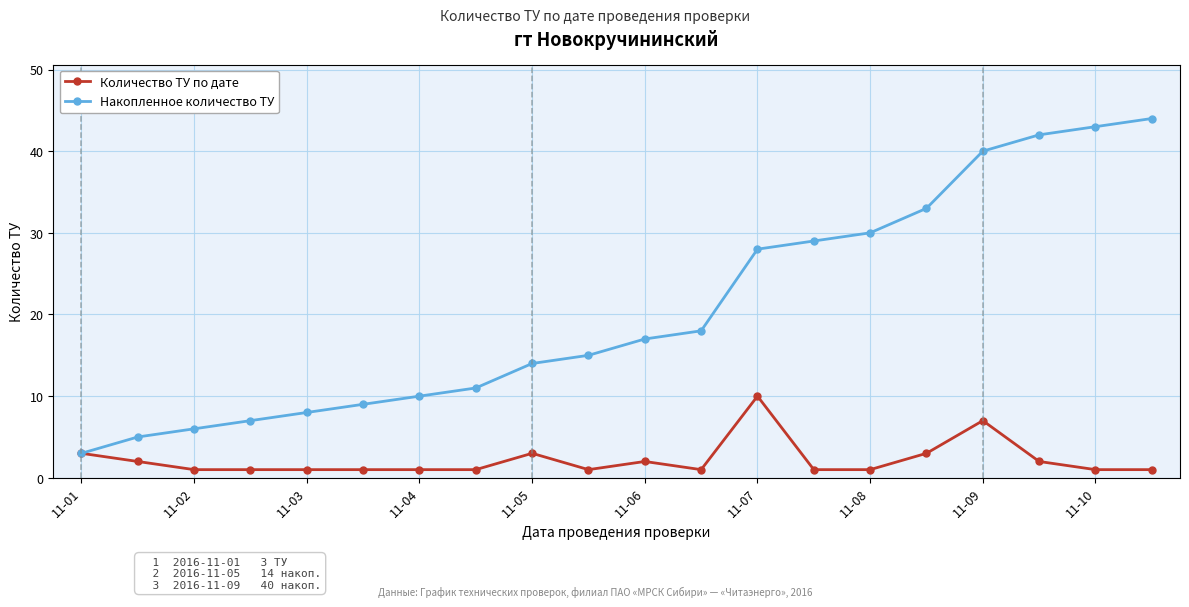

Which series has the widest spread of values?

Накопленное количество ТУ